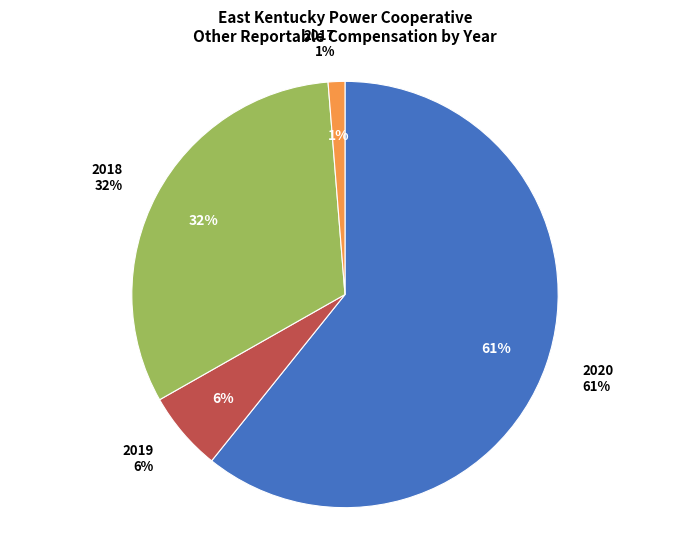

True or false: 2020 accounts for 70% of the total.

False